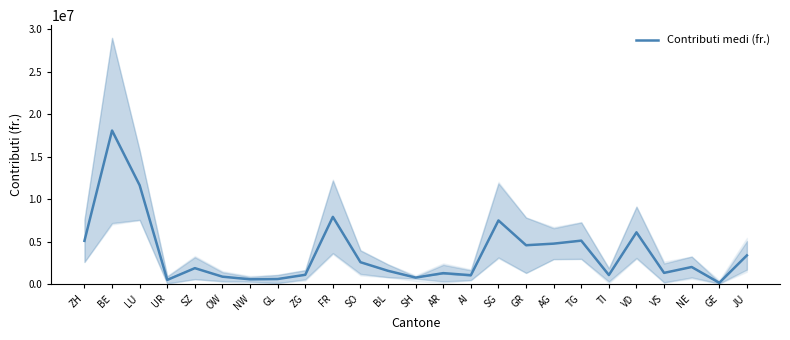

Reading left to right, extract all data points from this chart.

5101702.5	18075770.5	11635279.5	504156.5	1889517.0	885651.0	576096.5	608594.0	1105973.5	7920567.5	2588376.0	1574625.0	776411.5	1303092.0	1060372.5	7498837.0	4585141.0	4771672.0	5124787.0	1081890.5	6097833.5	1332239.5	2023855.5	169136.5	3390119.5